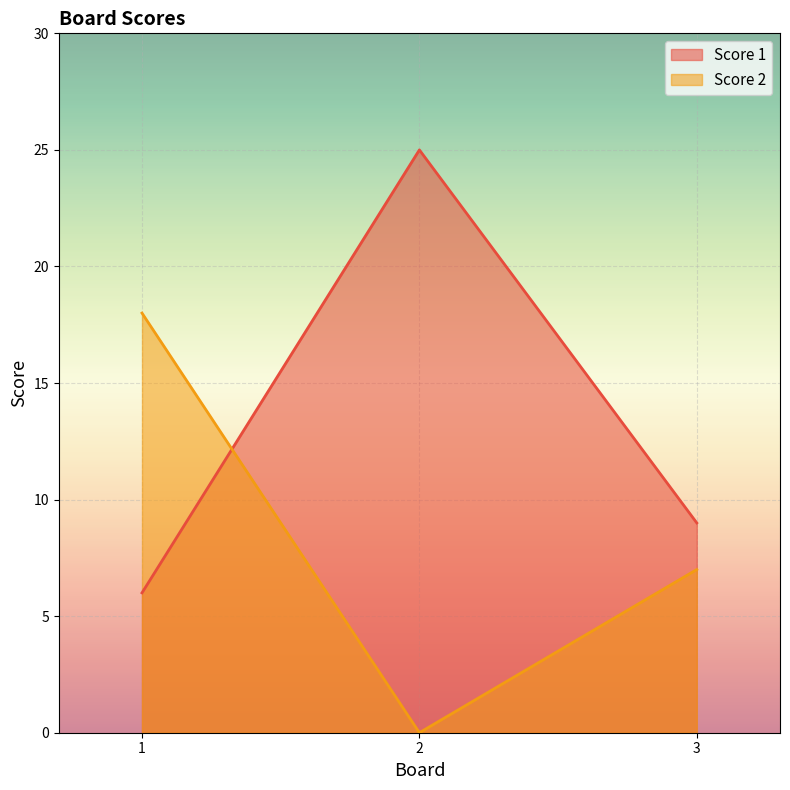

Is the value of Score 2 at 2 greater than the value of Score 1 at 1?

No